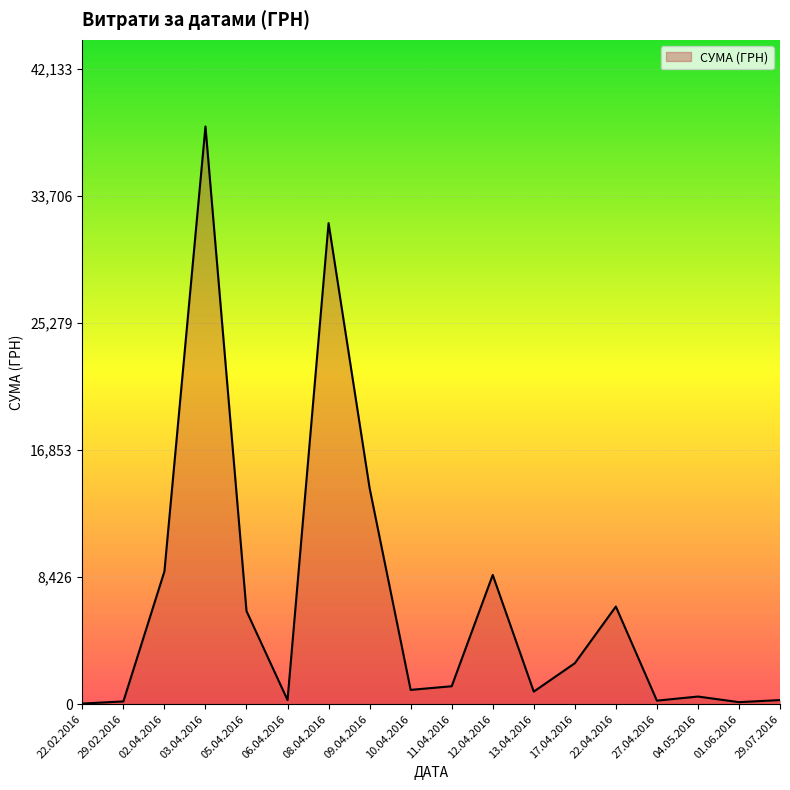

Which has a higher value, 03.04.2016 or 22.02.2016?

03.04.2016